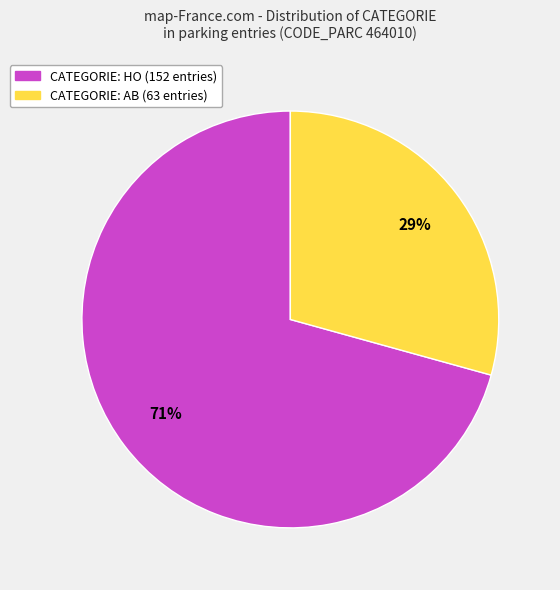

To the nearest percent, what is the average slice percentage?

50%